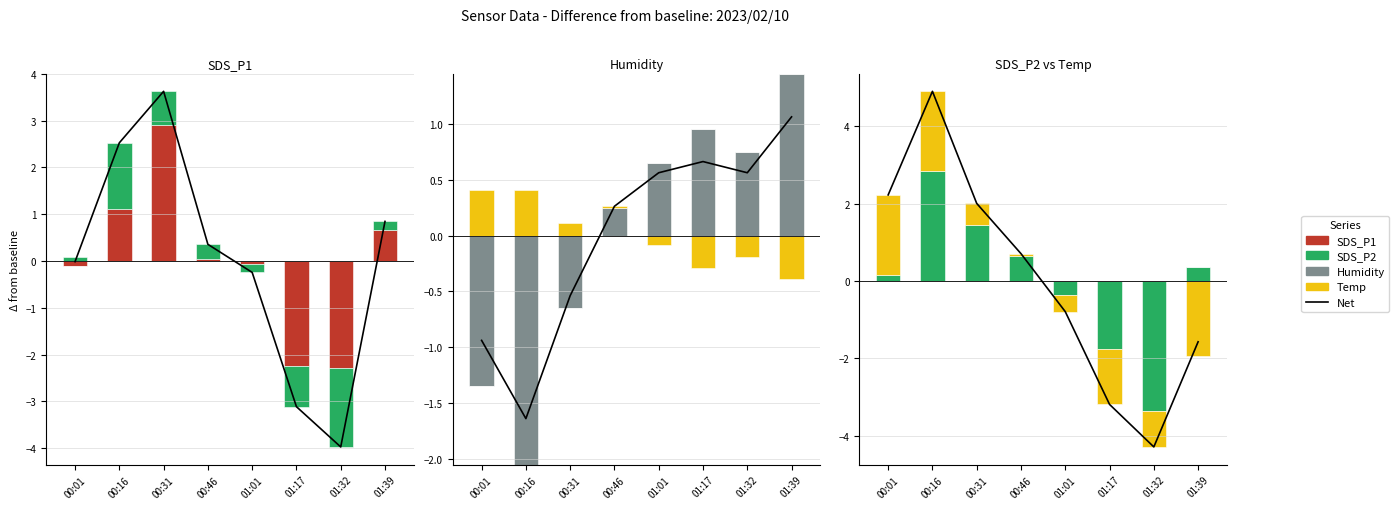

How many data points in Net are above 0?

4